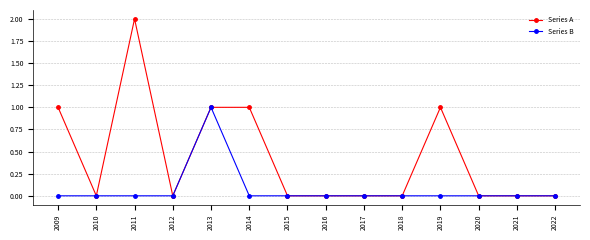

What is the difference between the maximum and minimum values in the Series B series?

1